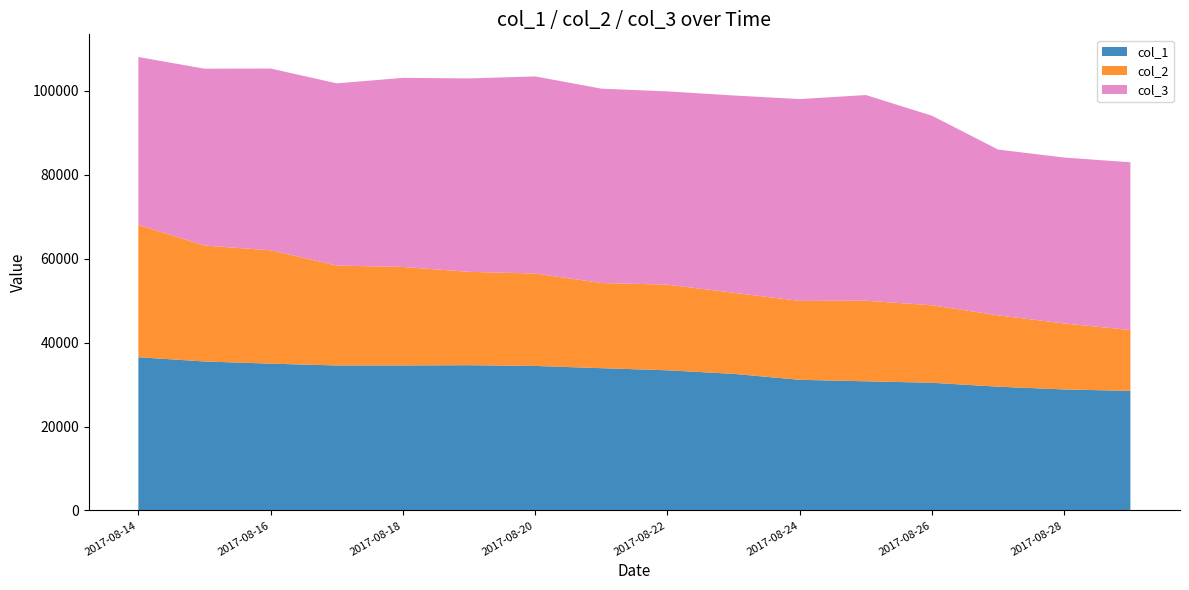

Reading left to right, what are all the values shown in this chart?

col_1: 36513	35501	34985	34553	34554	34615	34438	33907	33401	32551	31132	30779	30428	29497	28840	28495
col_2: 31511	27617	27007	23799	23465	22236	22022	20285	20398	19311	18804	19197	18463	16991	15711	14496
col_3: 40008	42130	43295	43406	45046	46082	46951	46301	46042	47007	48074	48999	45148	39490	39532	39962